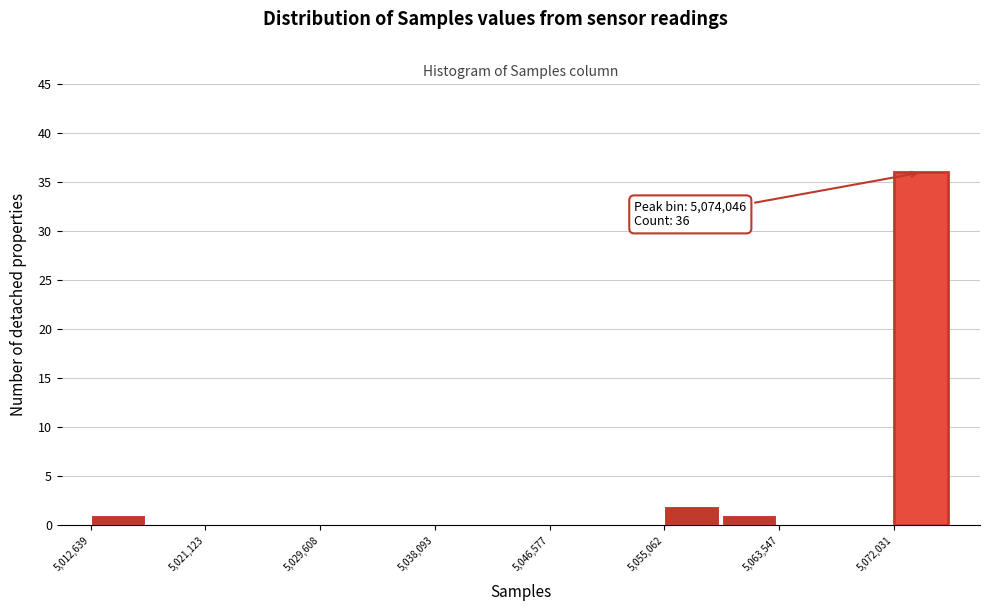

Which range on the x-axis has the tallest bar?

5072000 to 5076000